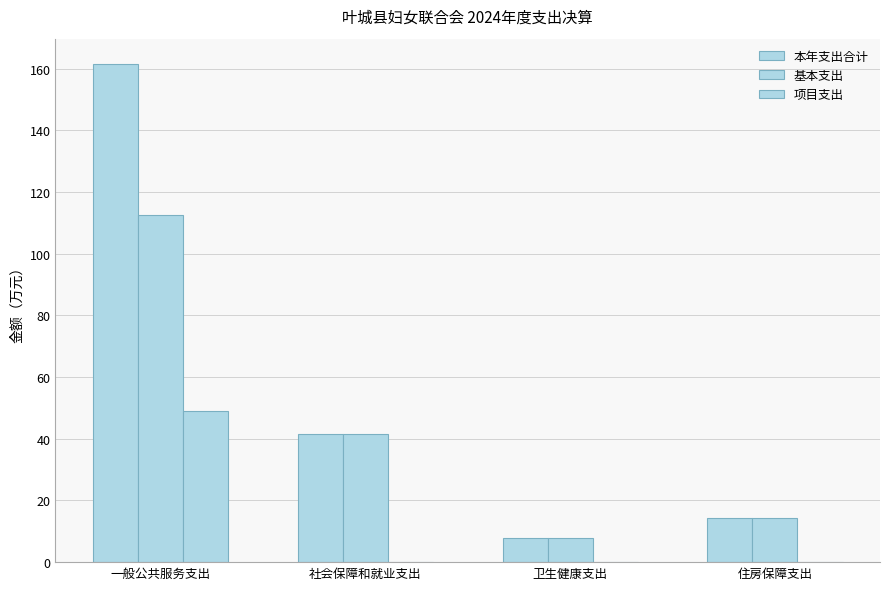

What is the difference between the maximum and minimum values in the 项目支出 series?

49.0